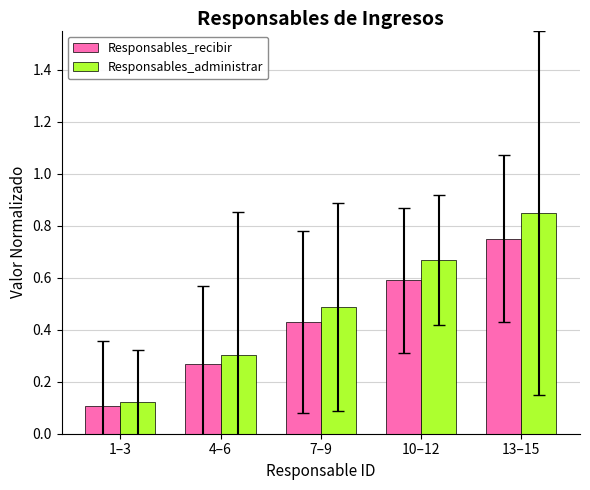

How many Responsables_administrar values are between 0 and 1?

5